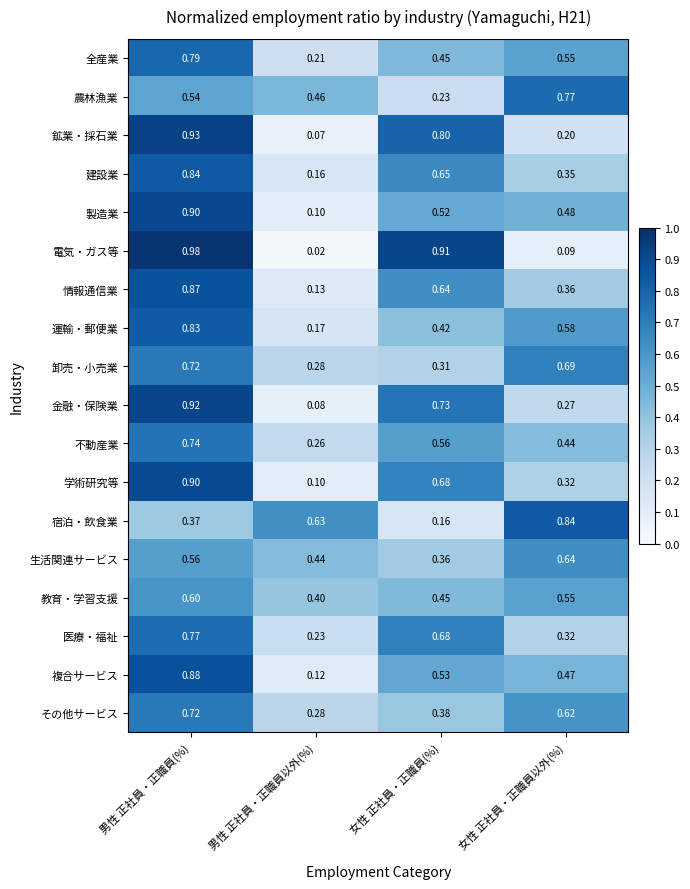

Where is 複合サービス nearest to the value 0?

男性 正社員・正職員以外(%)